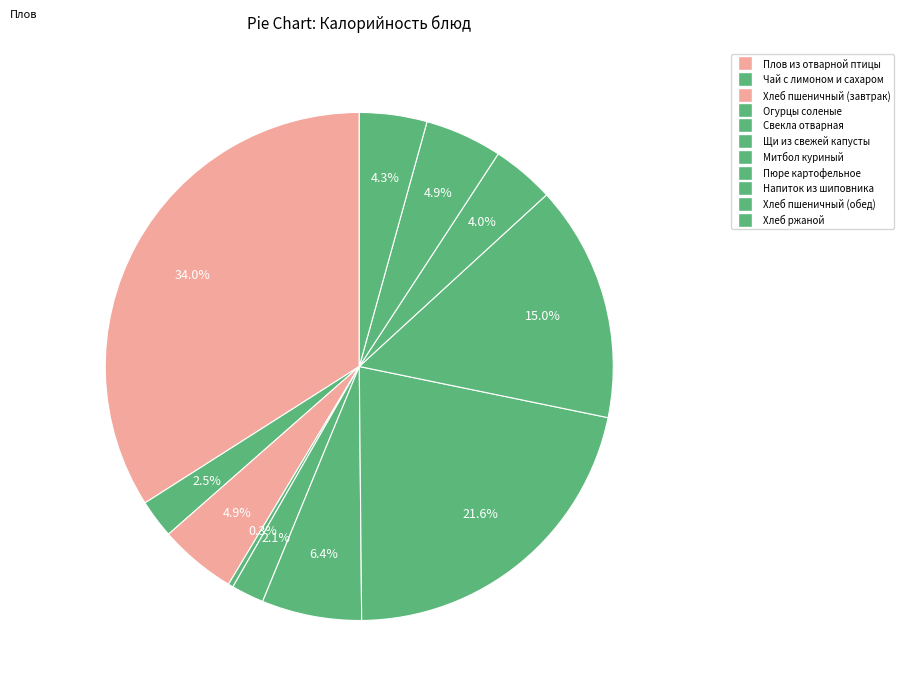

Do Митбол куриный and Огурцы соленые together represent more than half of the pie?

No